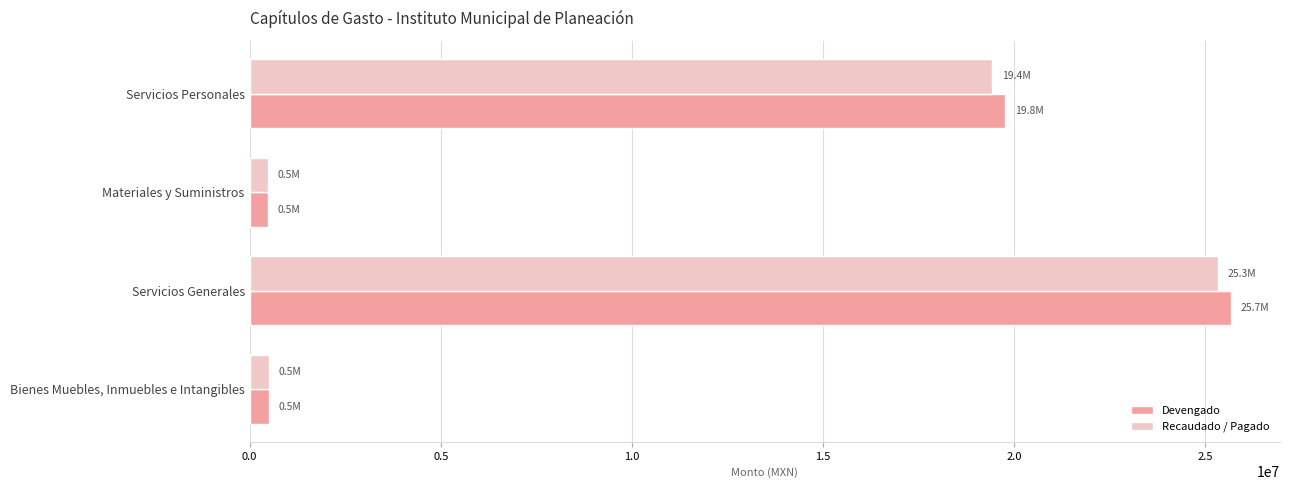

What is the maximum value for Recaudado / Pagado?

25339492.8